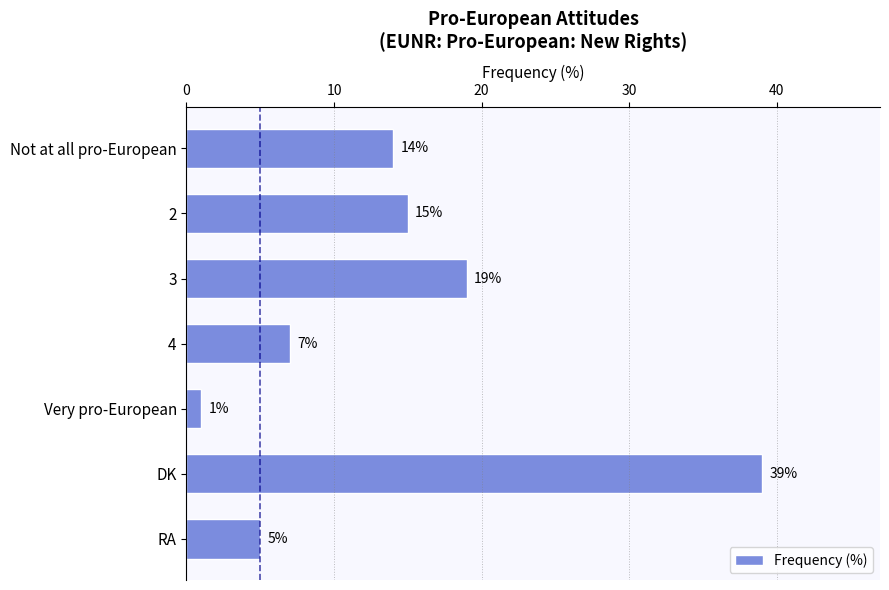

What is the difference between the maximum and minimum values?

38